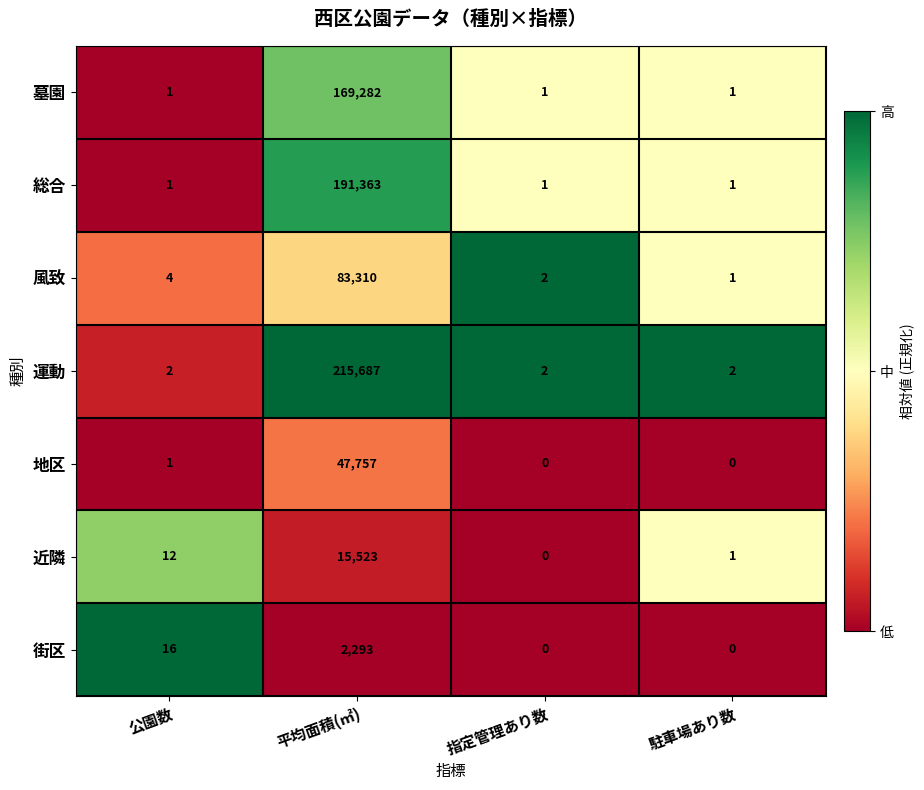

What value does the 街区 series have at 平均面積(㎡), to the nearest 100?

2300